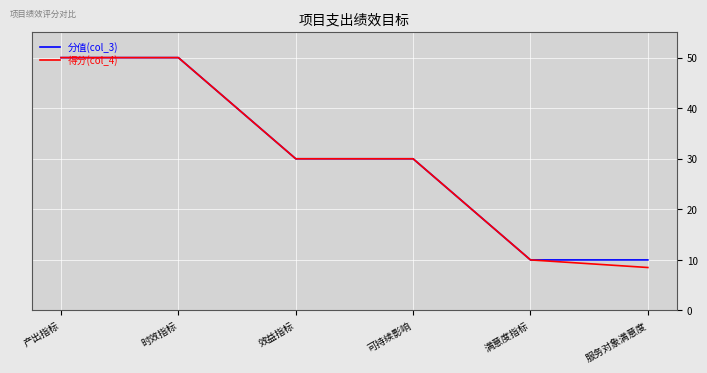

What is the total value across all series at 满意度指标?

20.0